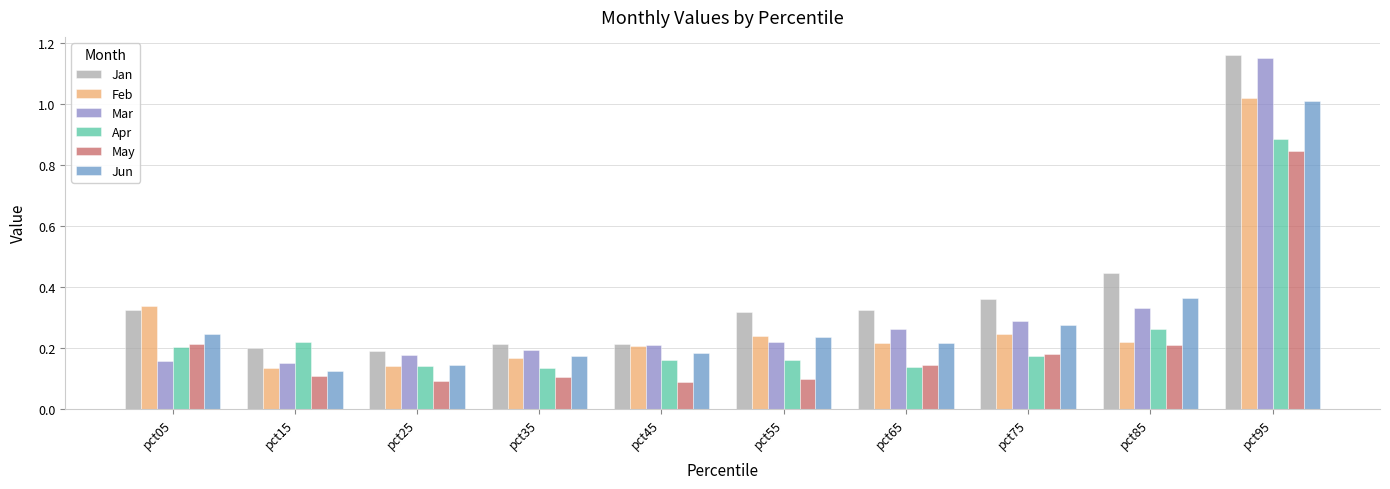

What is the difference between the maximum and minimum values in the Apr series?

0.7